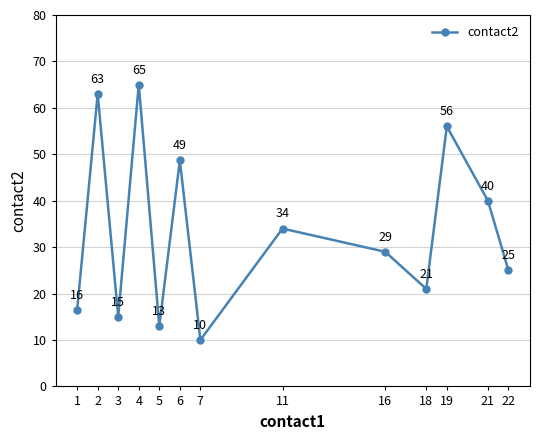

What is the difference between the values at 16 and 7?

19.0